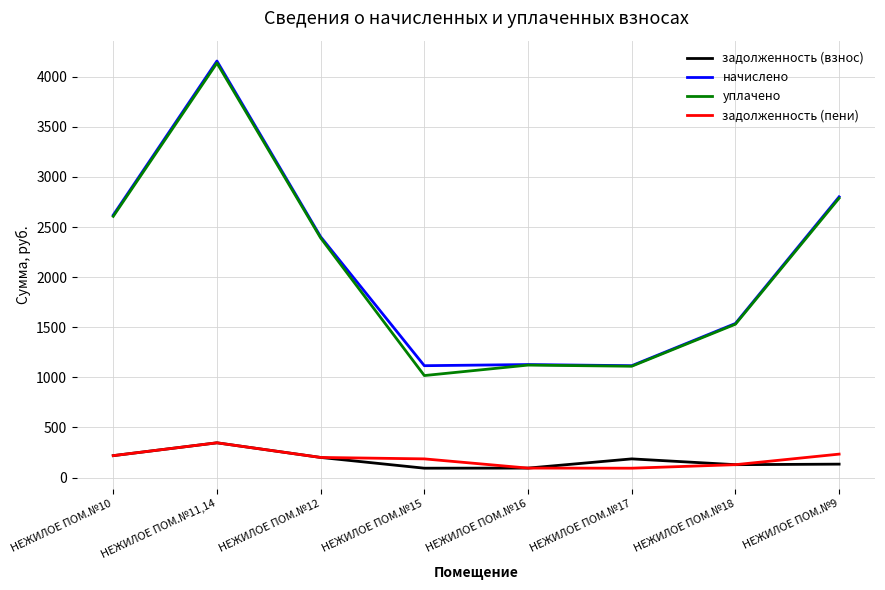

What is the sum of all задолженность (пени) values?

1499.4